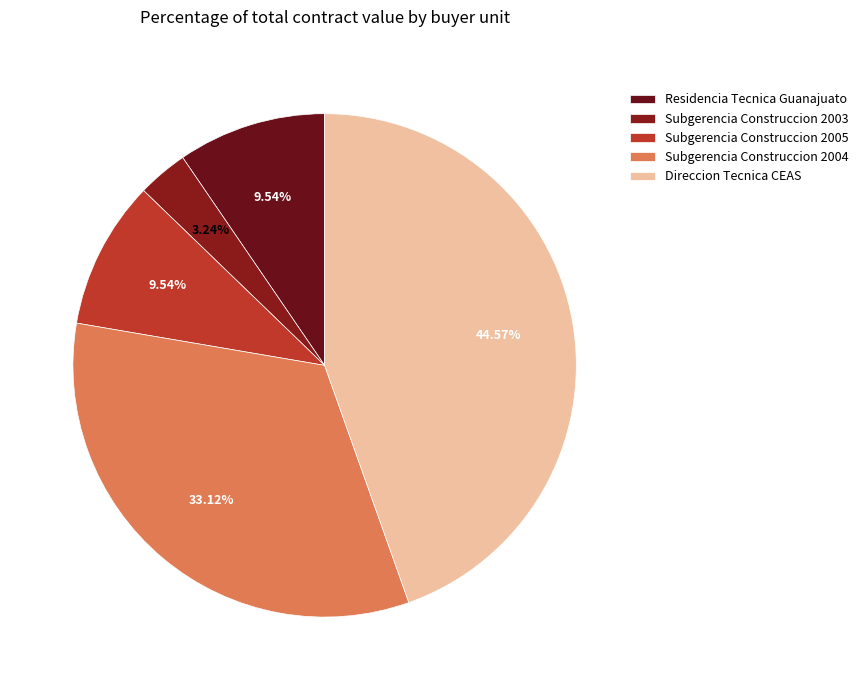

Which category has the smallest portion of the pie?

Subgerencia Construccion 2003